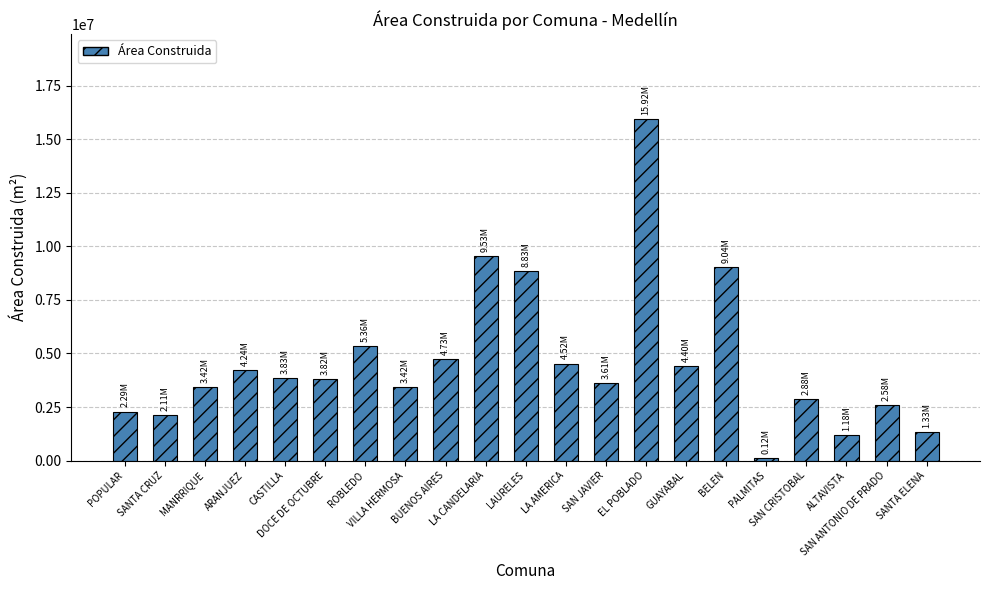

What is the label of the 16th bar from the left?

BELEN